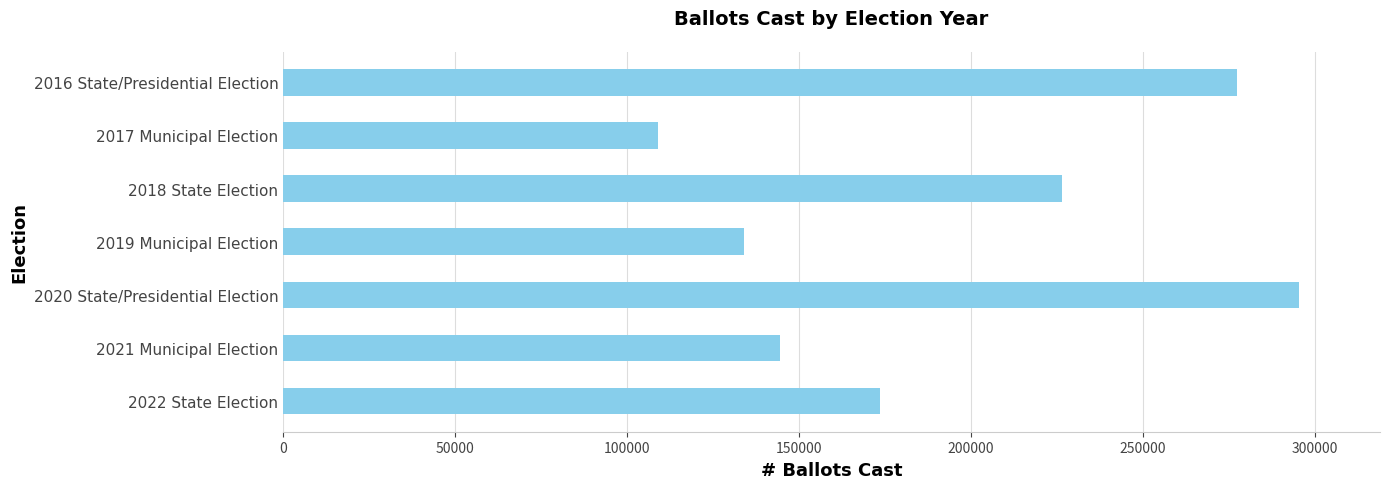

What is the sum of all values?

1359867